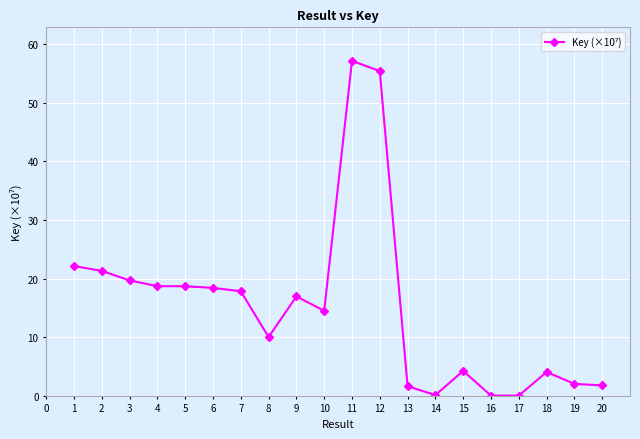

What is the maximum value shown in the chart?

57.2